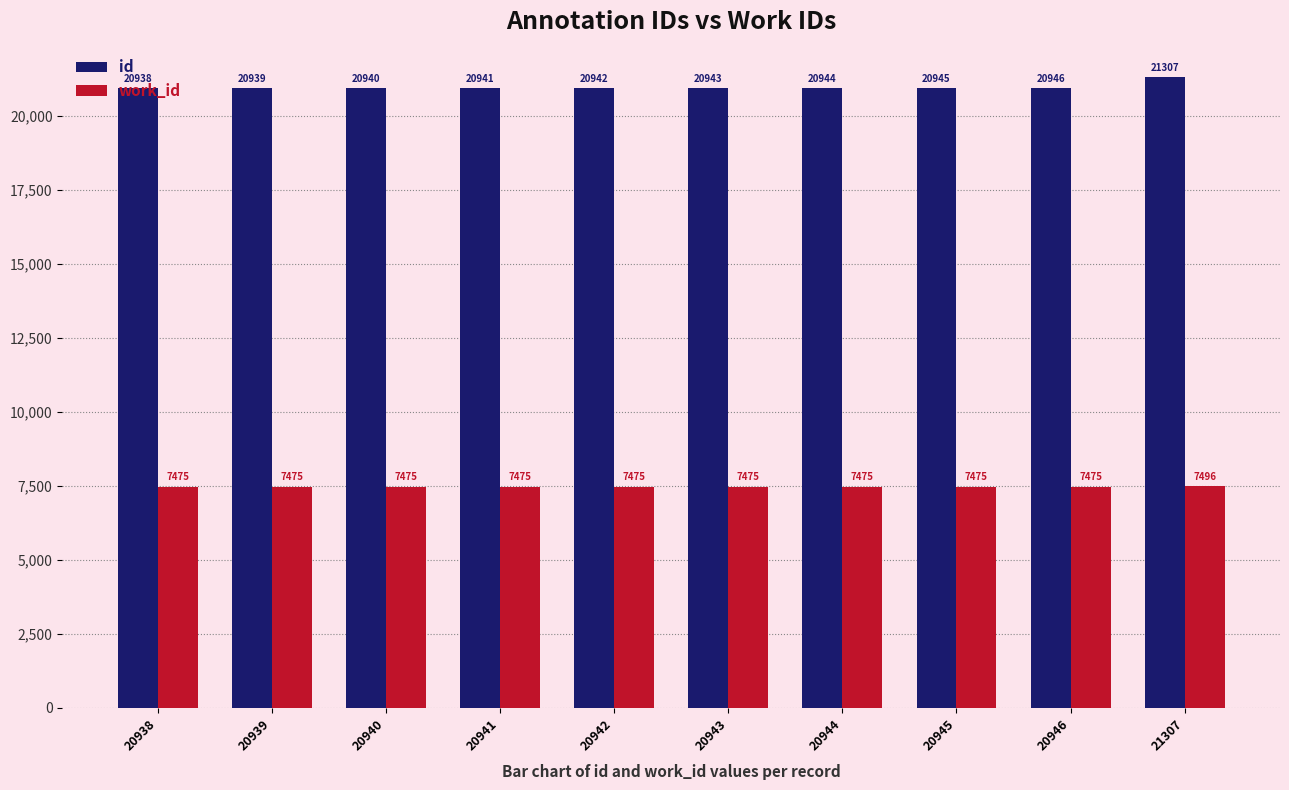

What is the sum of all work_id values?

74771